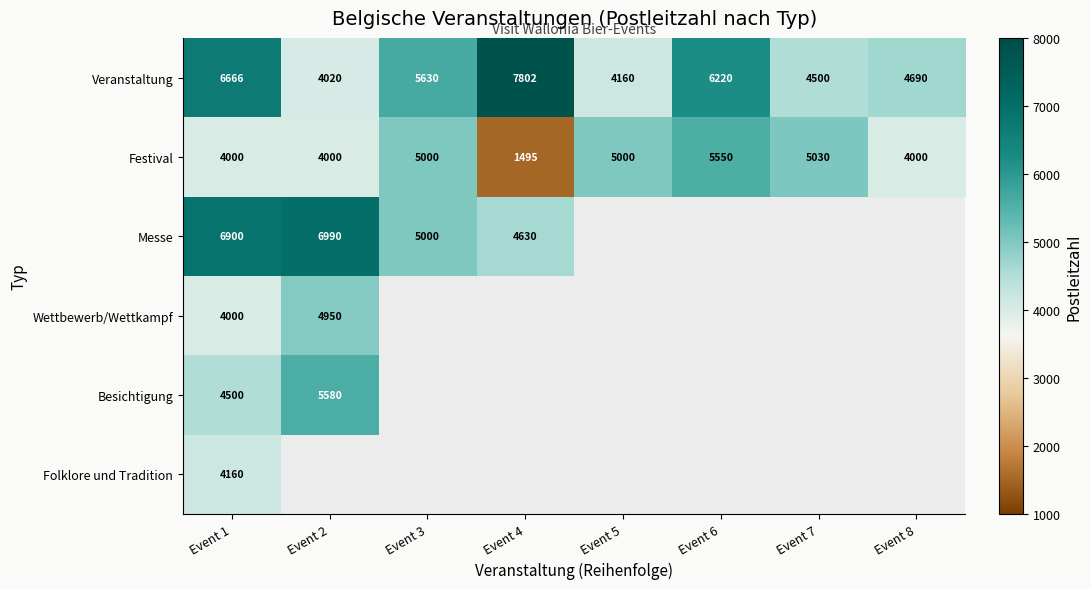

What is the spread (max minus min) of values at Event 1?

2900